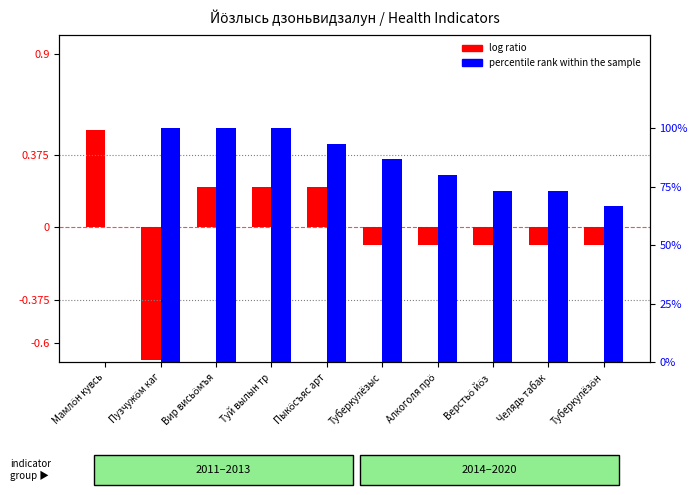

What is the approximate value of log ratio at Пузчужӧм каг?

-0.7